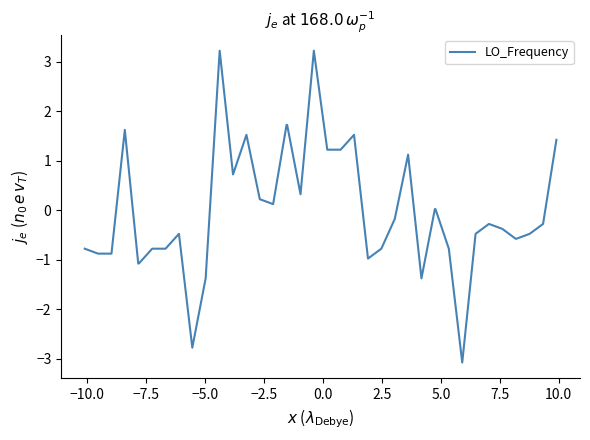

What is the smallest value displayed?

-3.1